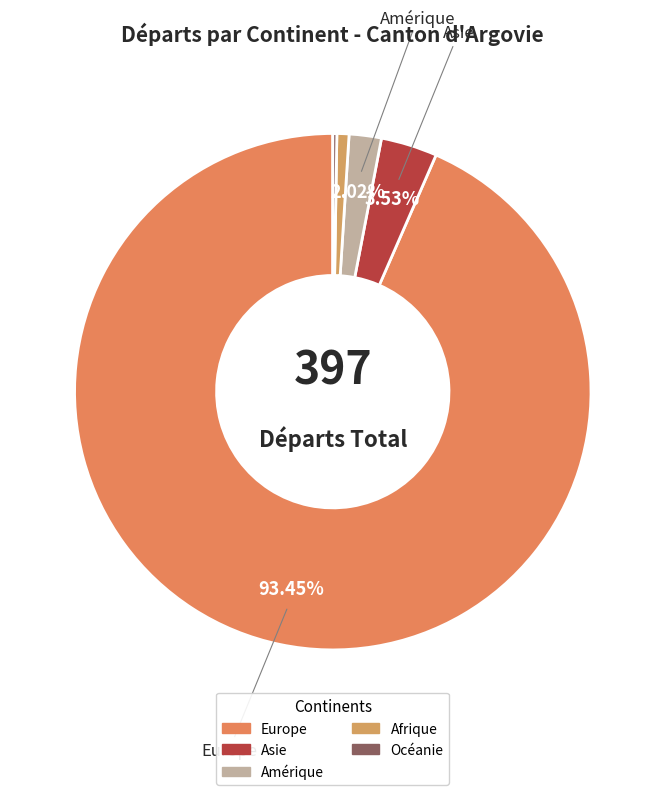

Count the number of slices in the pie.

5